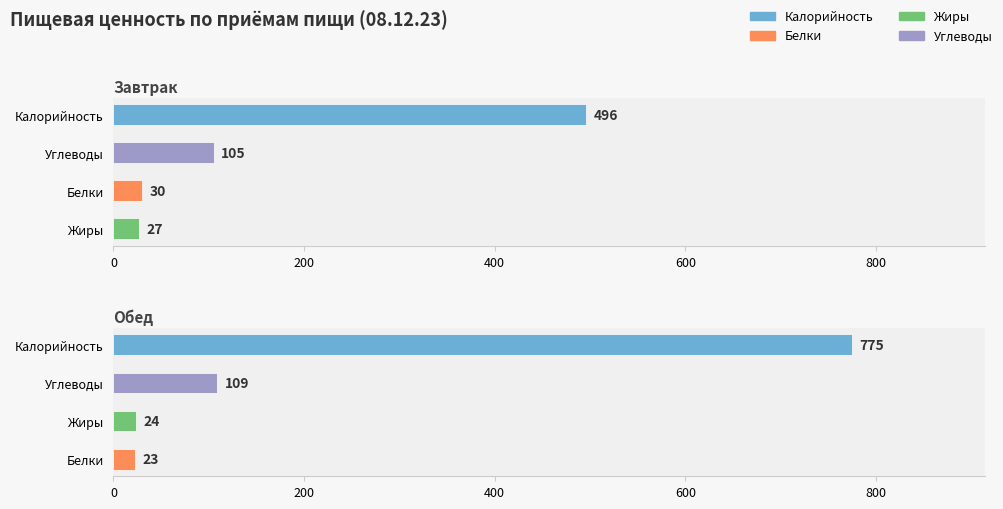

How many bars are there in each group?

4